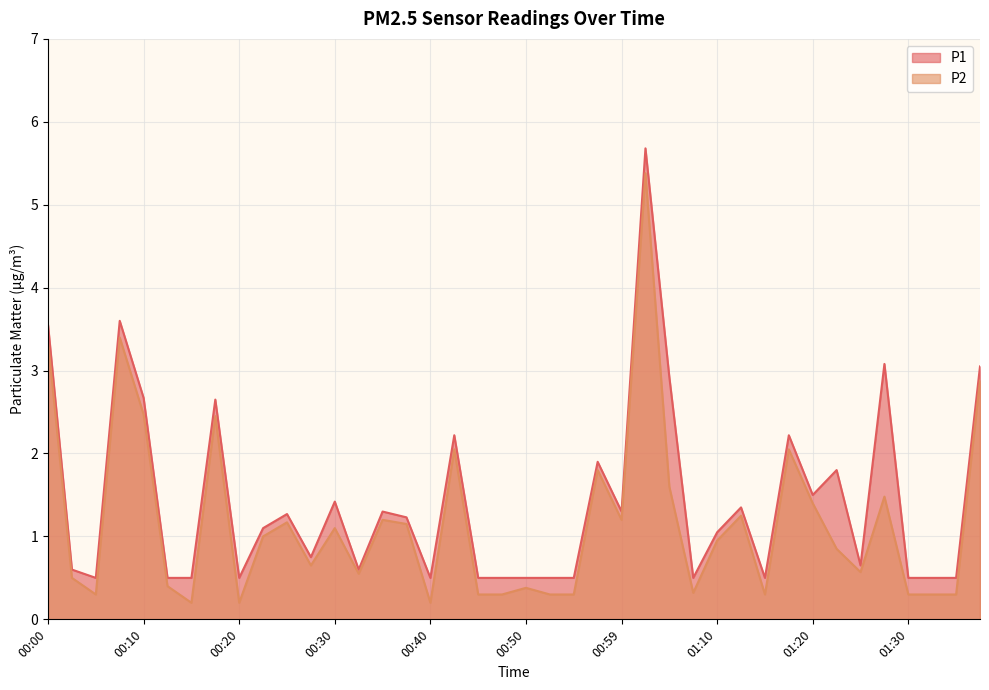

Reading left to right, list all the values displayed in this chart.

P1: 00:00=3.5	00:02=0.6	00:05=0.5	00:07=3.6	00:10=2.7	00:12=0.5	00:15=0.5	00:17=2.6	00:20=0.5	00:22=1.1	00:25=1.3	00:27=0.8	00:30=1.4	00:32=0.6	00:35=1.3	00:37=1.2	00:40=0.5	00:42=2.2	00:45=0.5	00:47=0.5	00:50=0.5	00:52=0.5	00:55=0.5	00:57=1.9	00:59=1.3	01:02=5.7	01:05=2.9	01:07=0.5	01:10=1.1	01:12=1.4	01:15=0.5	01:17=2.2	01:20=1.5	01:22=1.8	01:25=0.7	01:27=3.1	01:30=0.5	01:32=0.5	01:35=0.5	01:37=3.0
P2: 00:00=3.4	00:02=0.5	00:05=0.3	00:07=3.4	00:10=2.5	00:12=0.4	00:15=0.2	00:17=2.5	00:20=0.2	00:22=1.0	00:25=1.2	00:27=0.7	00:30=1.1	00:32=0.6	00:35=1.2	00:37=1.1	00:40=0.2	00:42=2.0	00:45=0.3	00:47=0.3	00:50=0.4	00:52=0.3	00:55=0.3	00:57=1.8	00:59=1.2	01:02=5.4	01:05=1.6	01:07=0.3	01:10=0.9	01:12=1.2	01:15=0.3	01:17=2.0	01:20=1.4	01:22=0.8	01:25=0.6	01:27=1.5	01:30=0.3	01:32=0.3	01:35=0.3	01:37=2.9